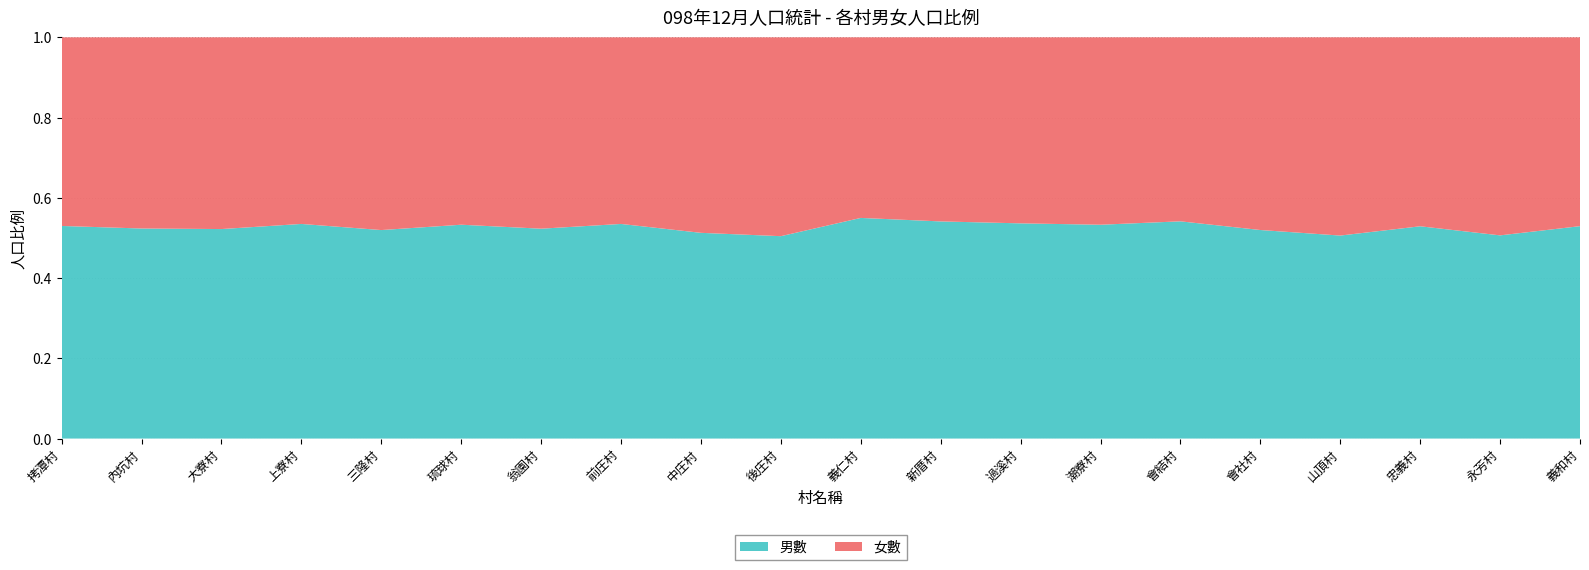

Reading right to left, list all the values displayed in this chart.

男數: 義和村=1270	永芳村=4056	忠義村=464	山頂村=4251	會社村=3416	會結村=915	潮寮村=1933	過溪村=1408	新厝村=972	義仁村=1201	後庄村=4215	中庄村=5972	前庄村=1394	翁園村=2210	琉球村=2546	三隆村=2788	上寮村=1409	大寮村=4063	內坑村=3101	拷潭村=895
女數: 義和村=1129	永芳村=3953	忠義村=413	山頂村=4151	會社村=3156	會結村=775	潮寮村=1694	過溪村=1217	新厝村=824	義仁村=983	後庄村=4141	中庄村=5675	前庄村=1212	翁園村=2015	琉球村=2231	三隆村=2577	上寮村=1225	大寮村=3718	內坑村=2822	拷潭村=794